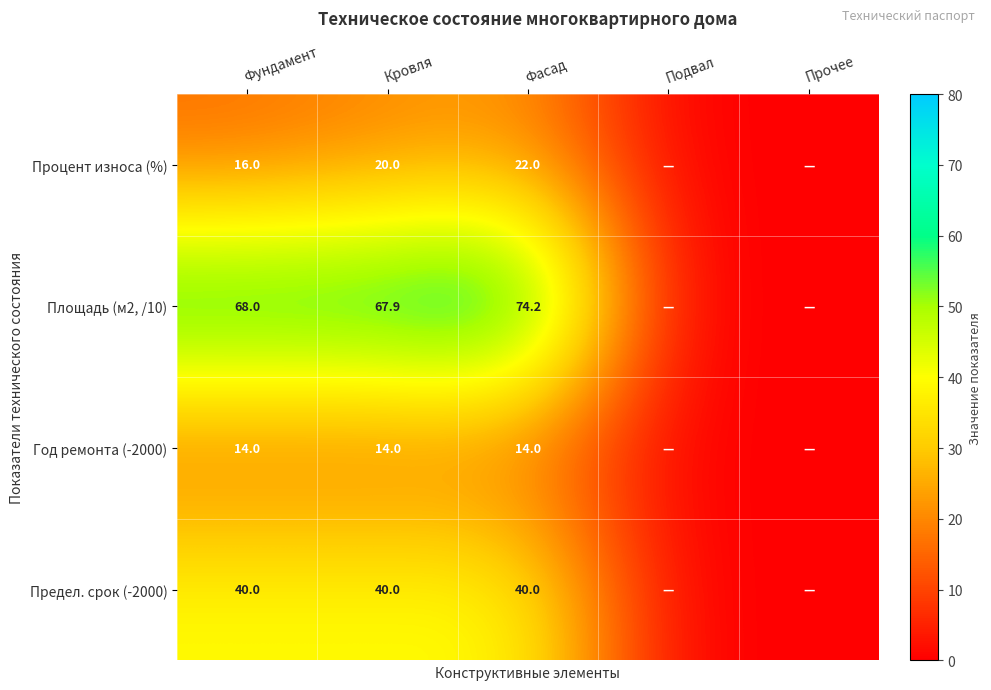

What is the spread (max minus min) of values at Фундамент?

54.0